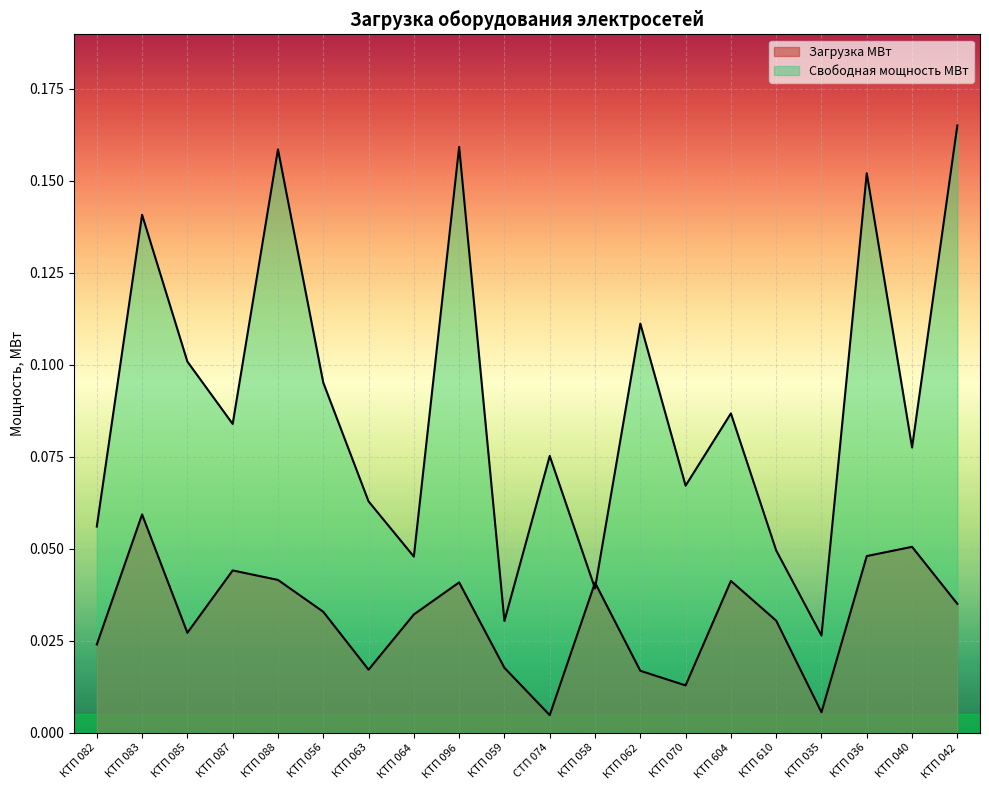

How many lines are shown in the chart?

2